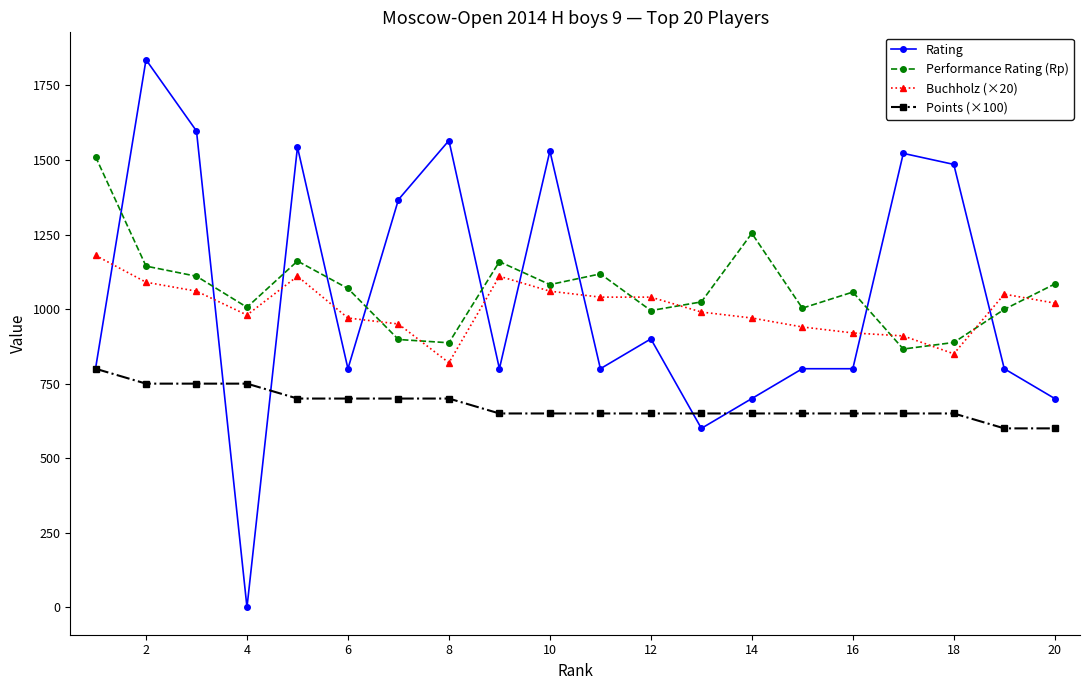

True or false: Performance Rating (Rp) and Points (×100) cross at least once.

False